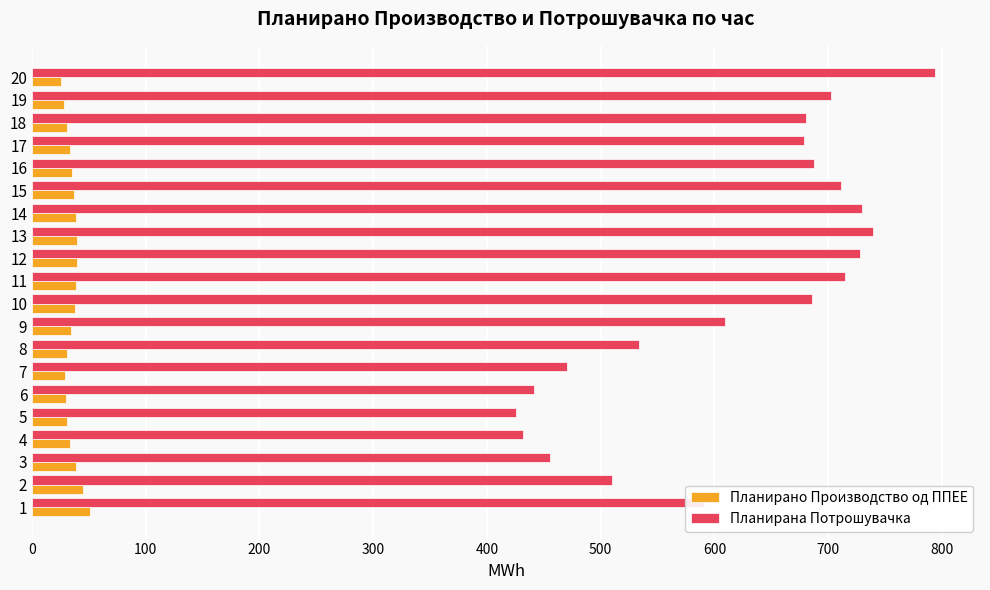

What is the maximum value shown in the chart?

793.8